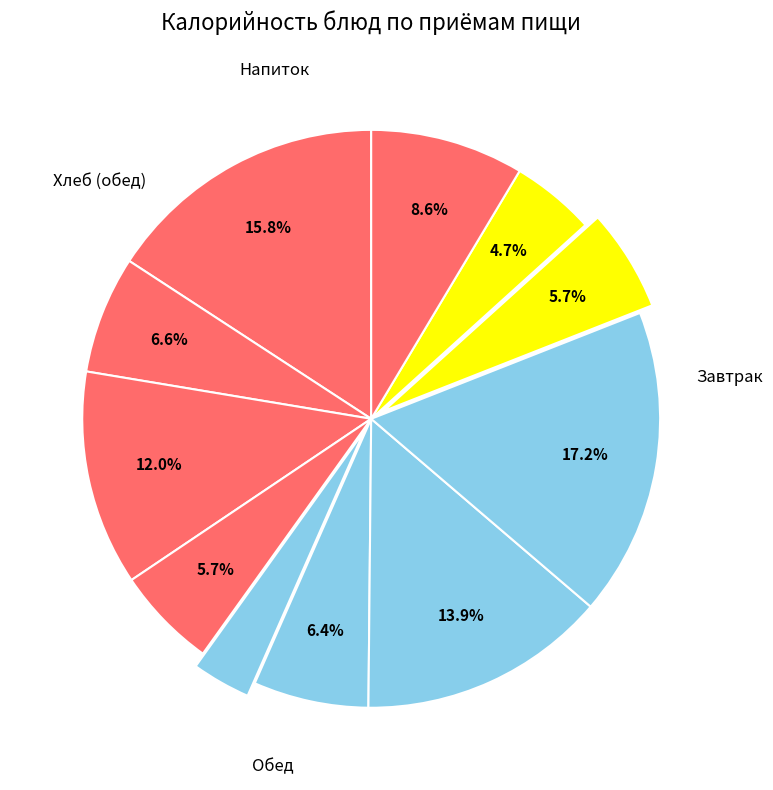

To the nearest percent, what is the difference between the largest and smallest slice percentages?

14%